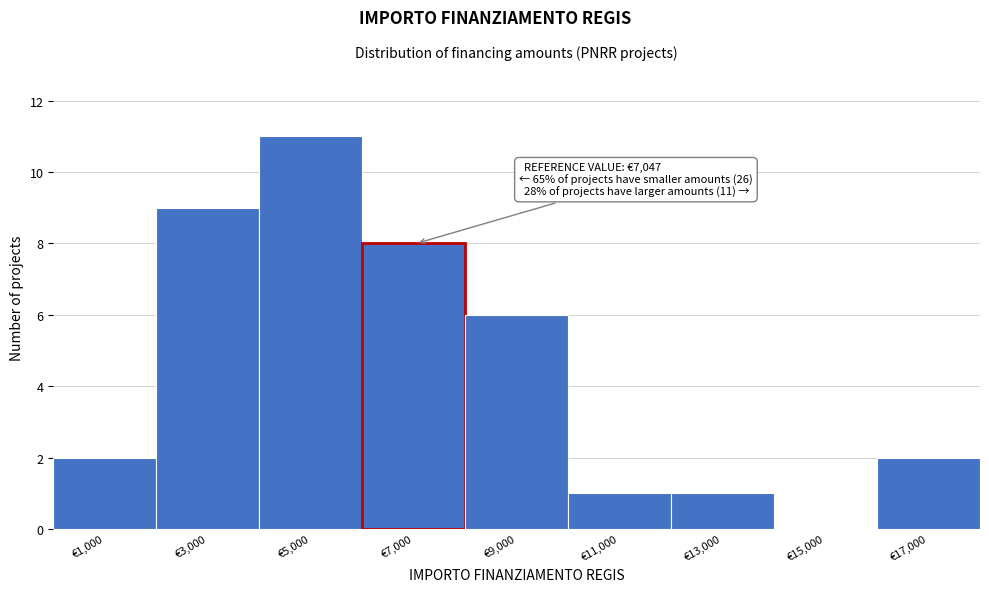

Which range on the x-axis has the tallest bar?

4000 to 6000